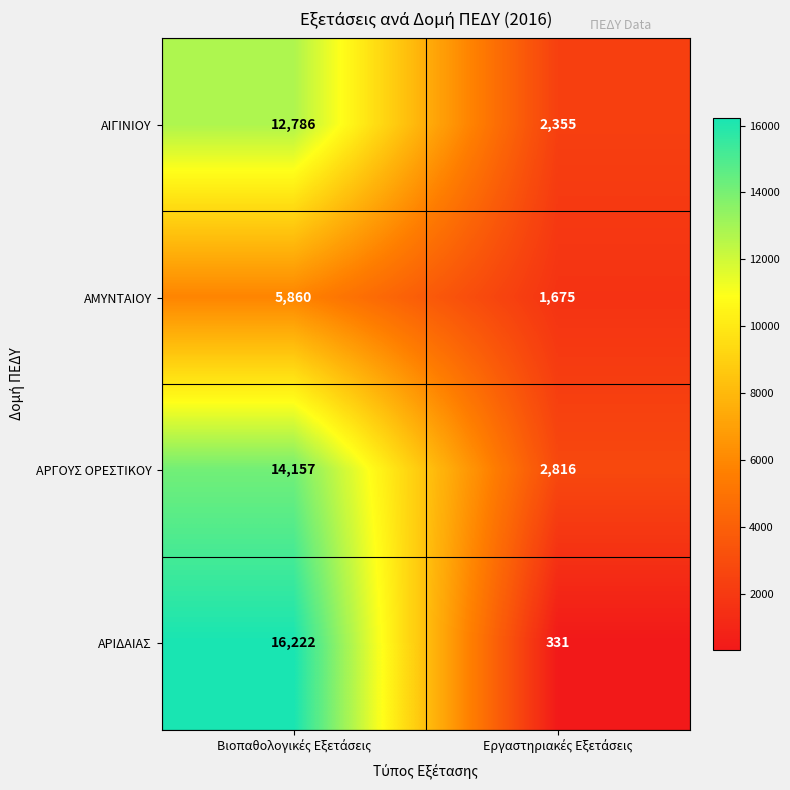

What is the difference between the maximum and minimum values in the ΑΜΥΝΤΑΙΟΥ series?

4185